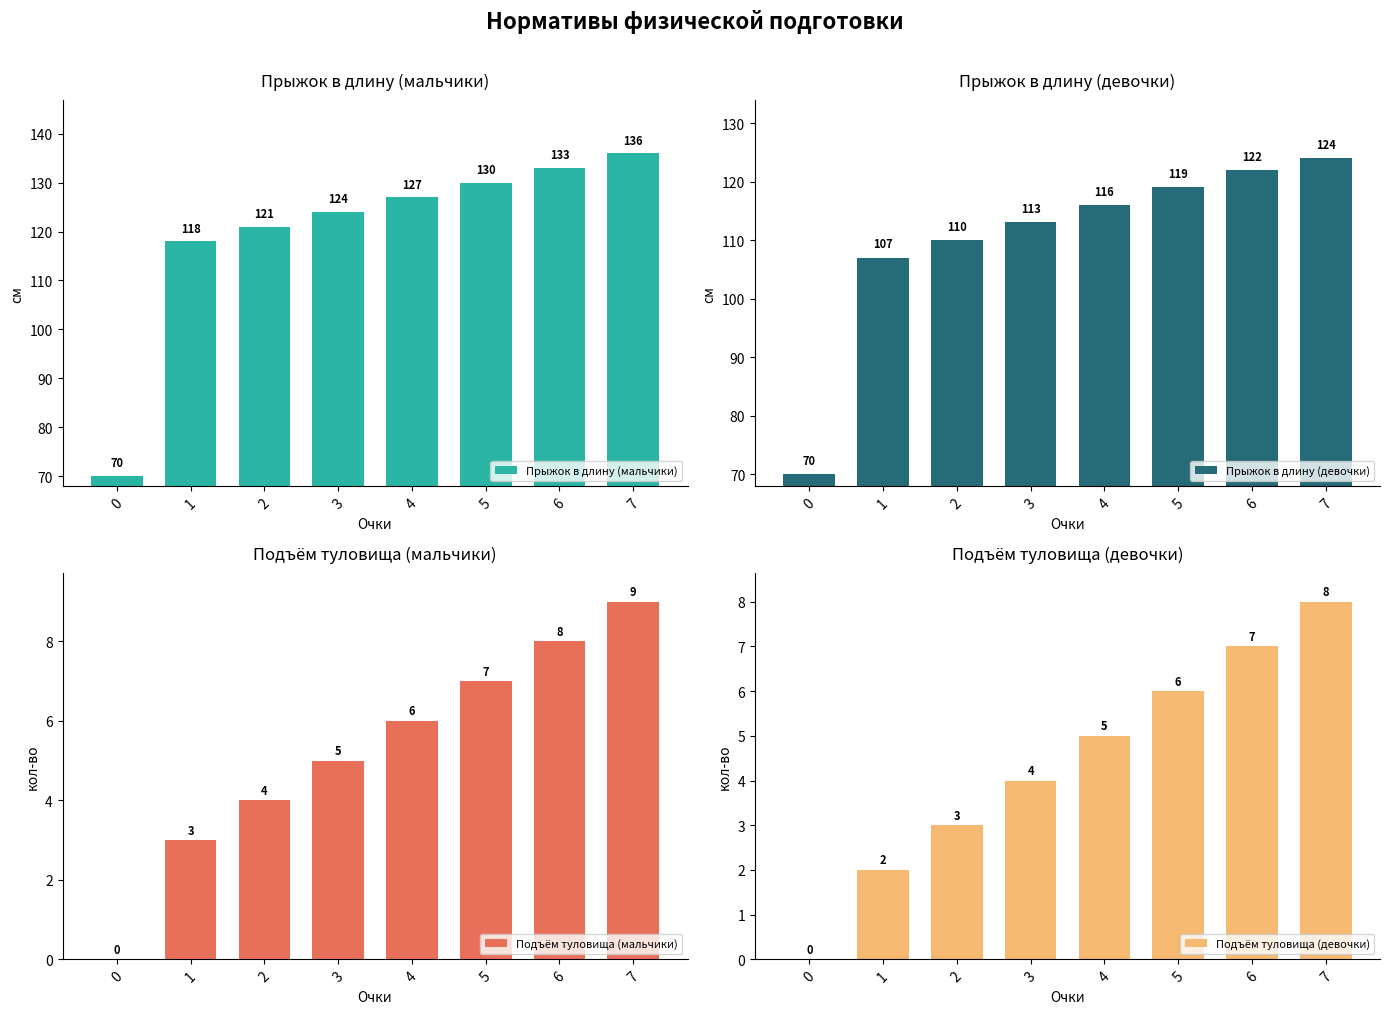

At how many categories does at least one series exceed 77?

7